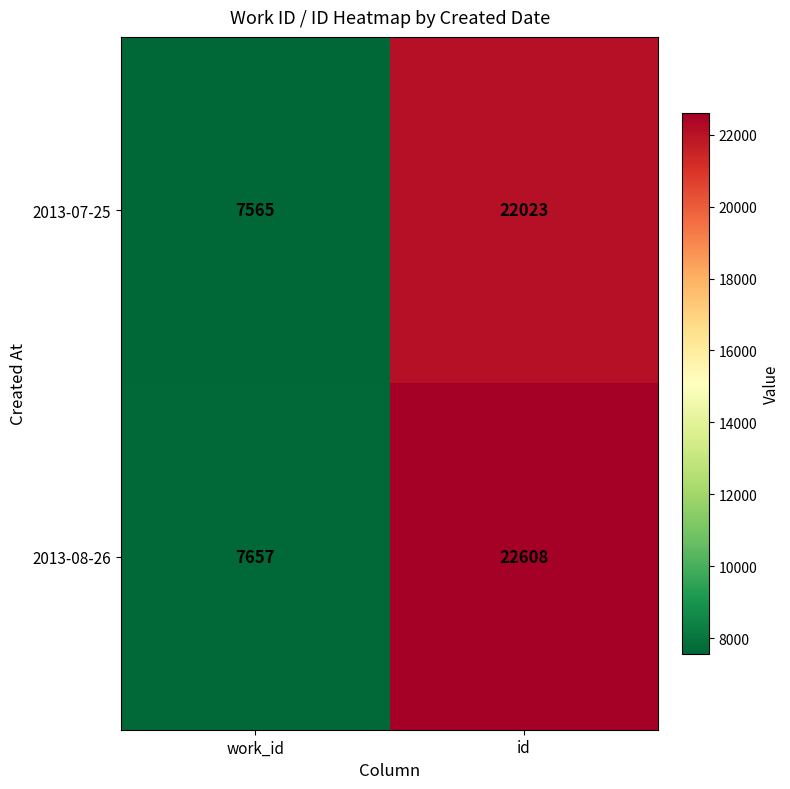

The 2013-08-26 series shows 1954 at work_id. True or false?

False